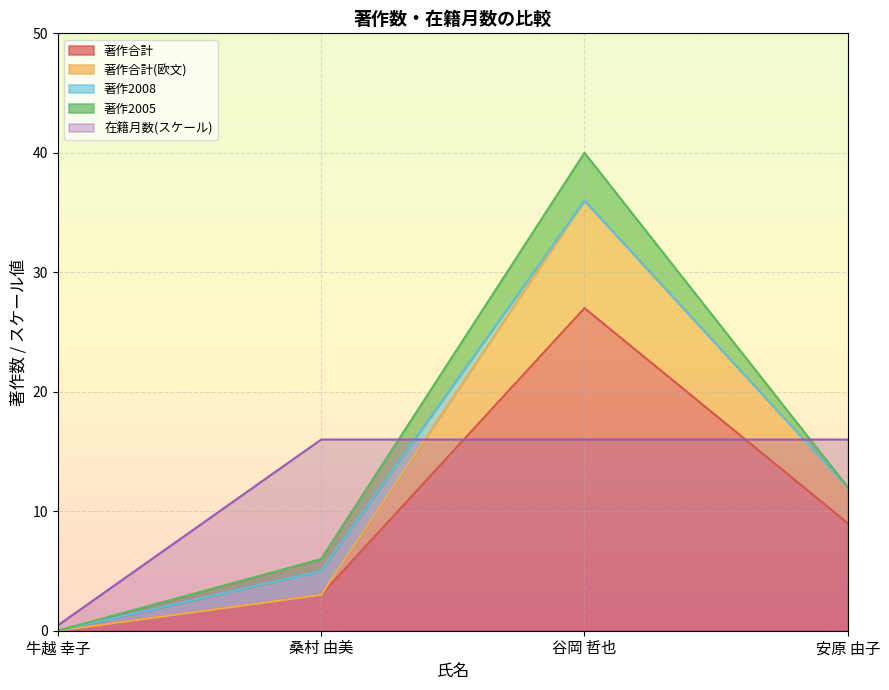

Does the chart display data point markers on the line(s)?

No